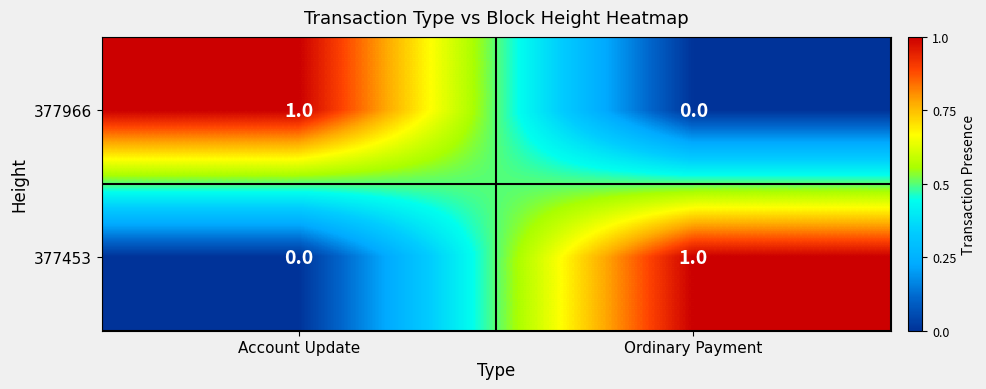

How many distinct data groups are displayed?

2